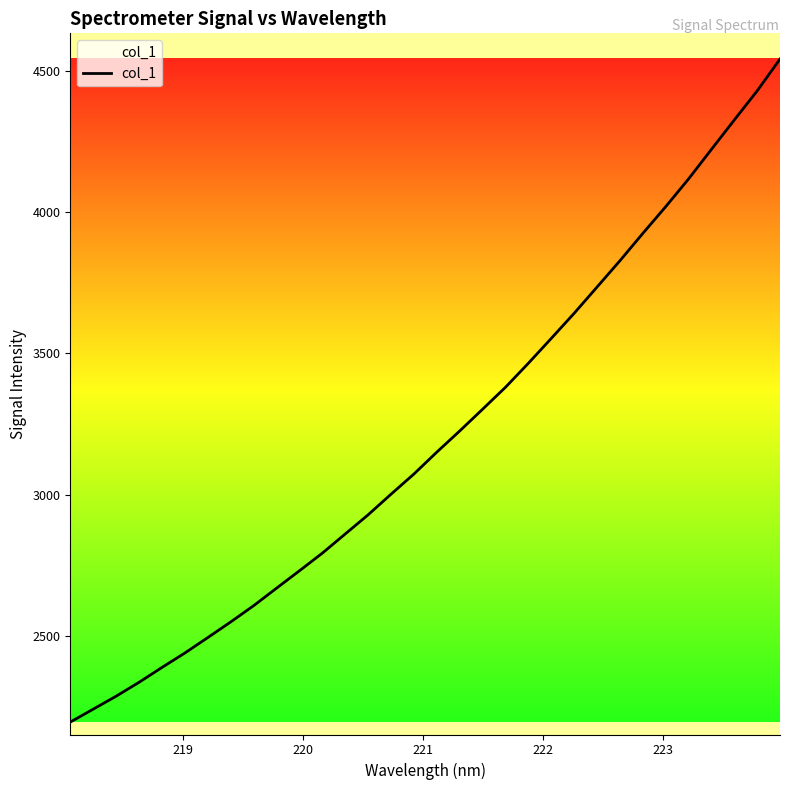

What is the maximum value shown in the chart?

4541.3